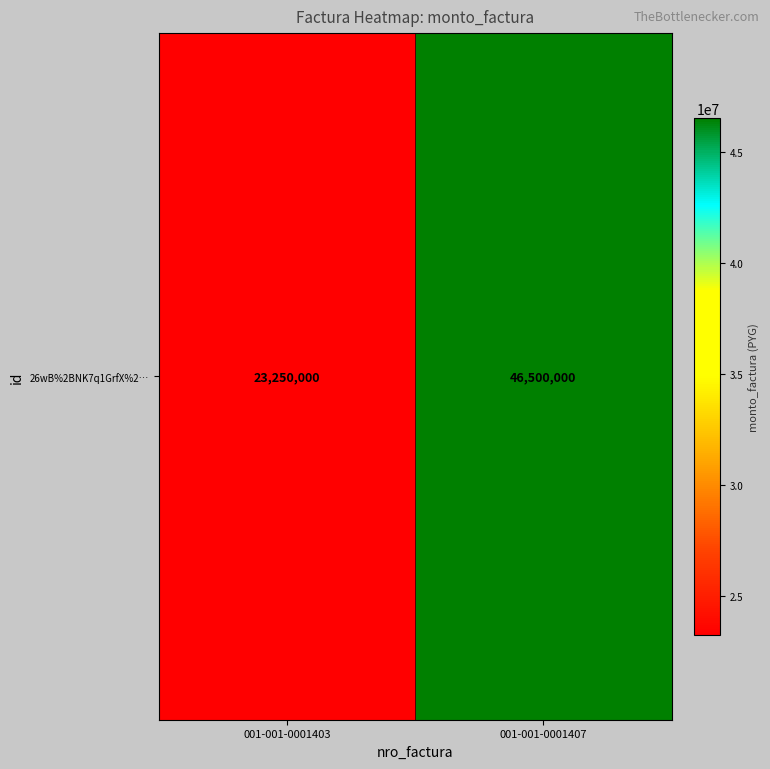

At which category does the chart reach its peak across all series?

001-001-0001407